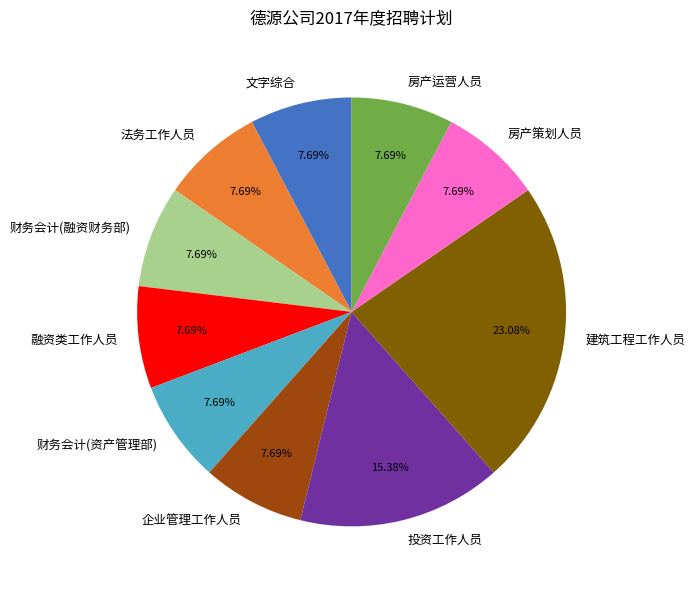

What percentage is the 企业管理工作人员 slice, to the nearest percent?

8%